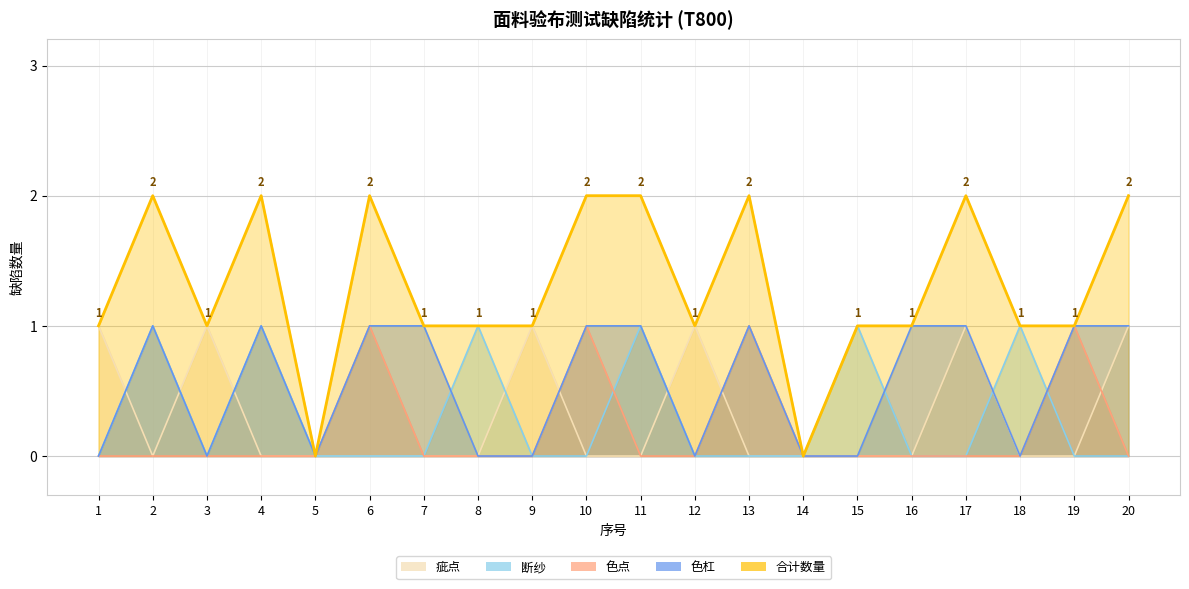

At which label does 色杠 reach its minimum?

1